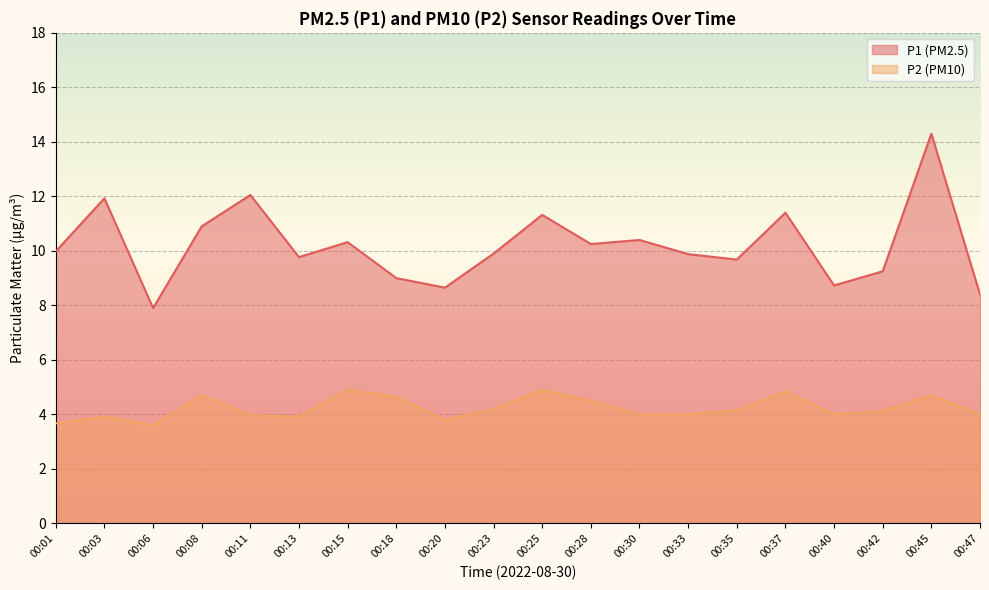

Does the chart display data point markers on the line(s)?

No